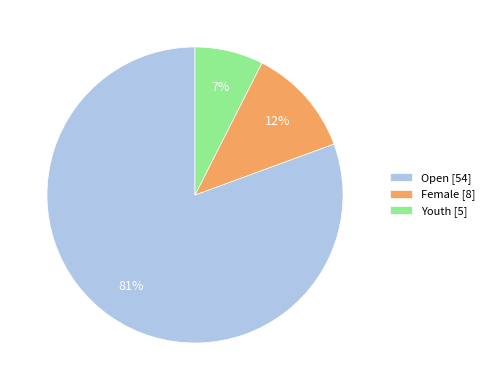

Between Female [8] and Youth [5], which is larger?

Female [8]